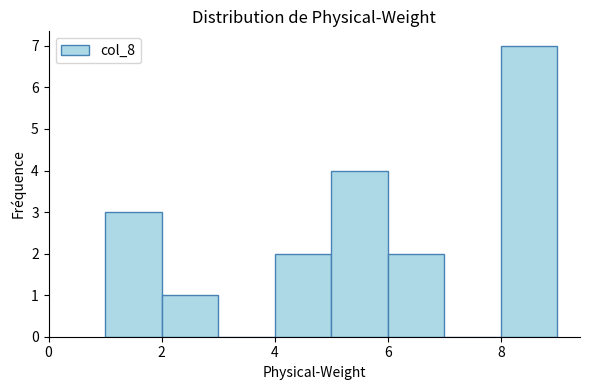

Which range on the x-axis has the tallest bar?

8 to 9